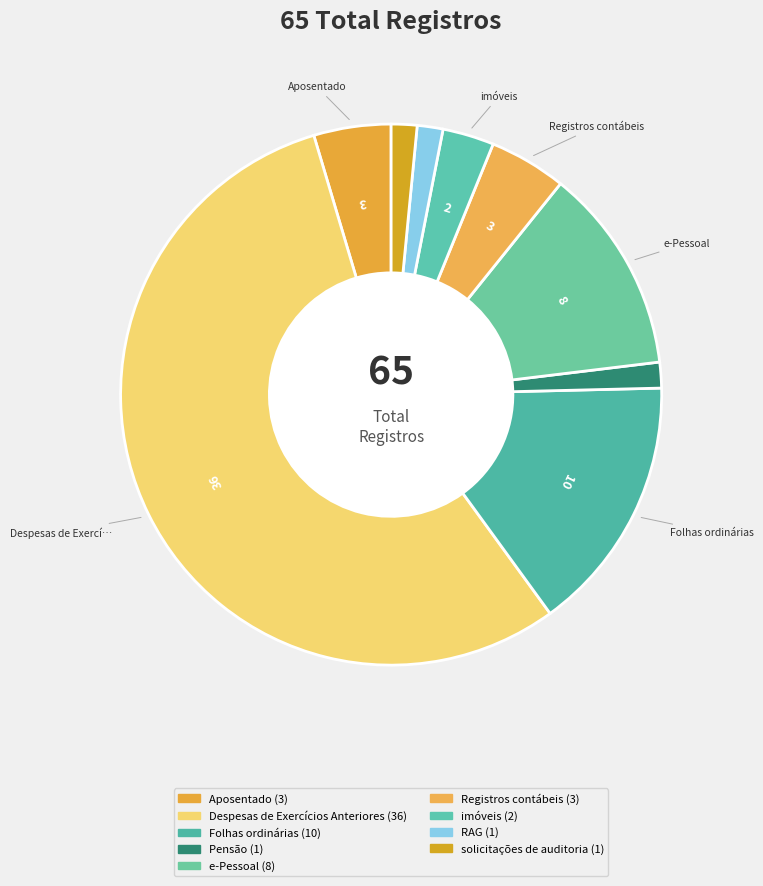

Count the number of slices in the pie.

9